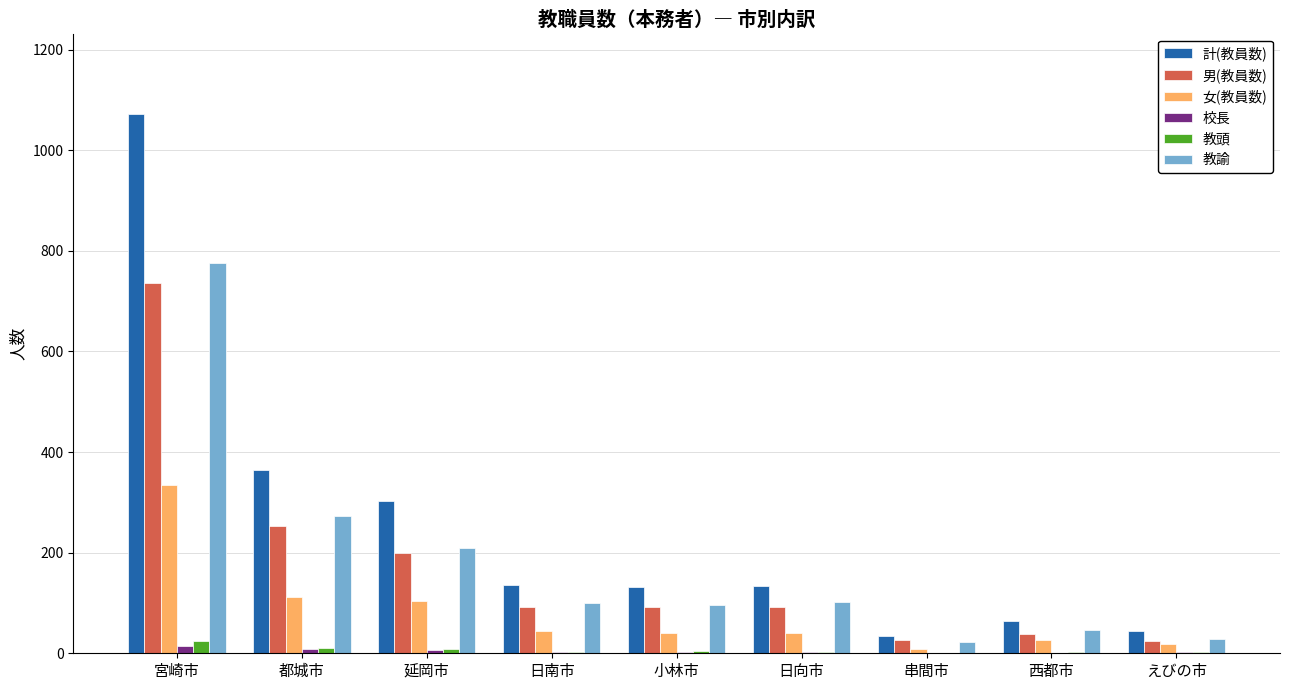

What is the sum of all 教諭 values?

1654